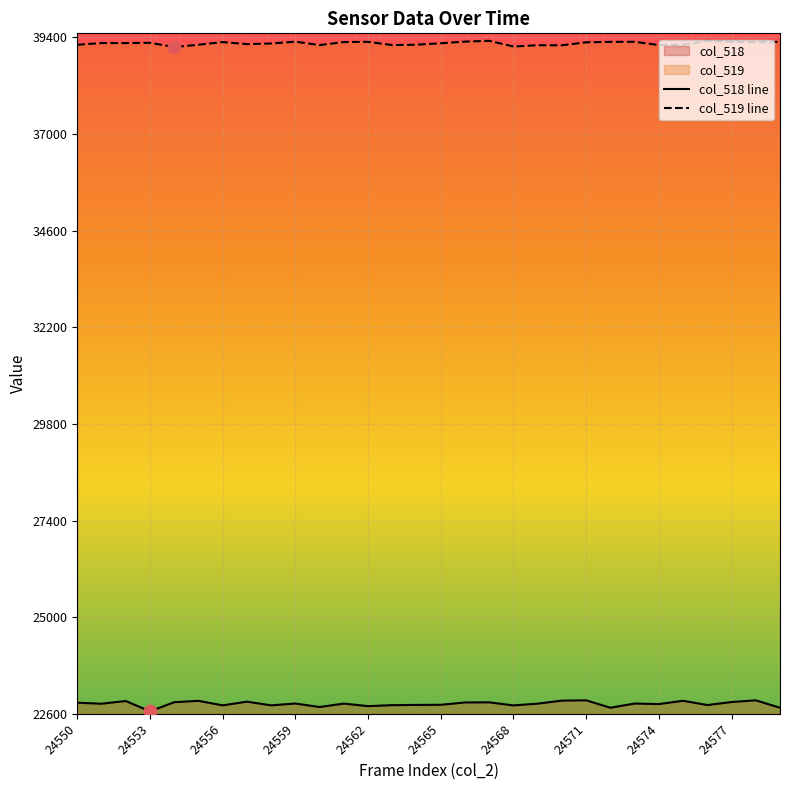

At how many categories does at least one series exceed 27210?

30